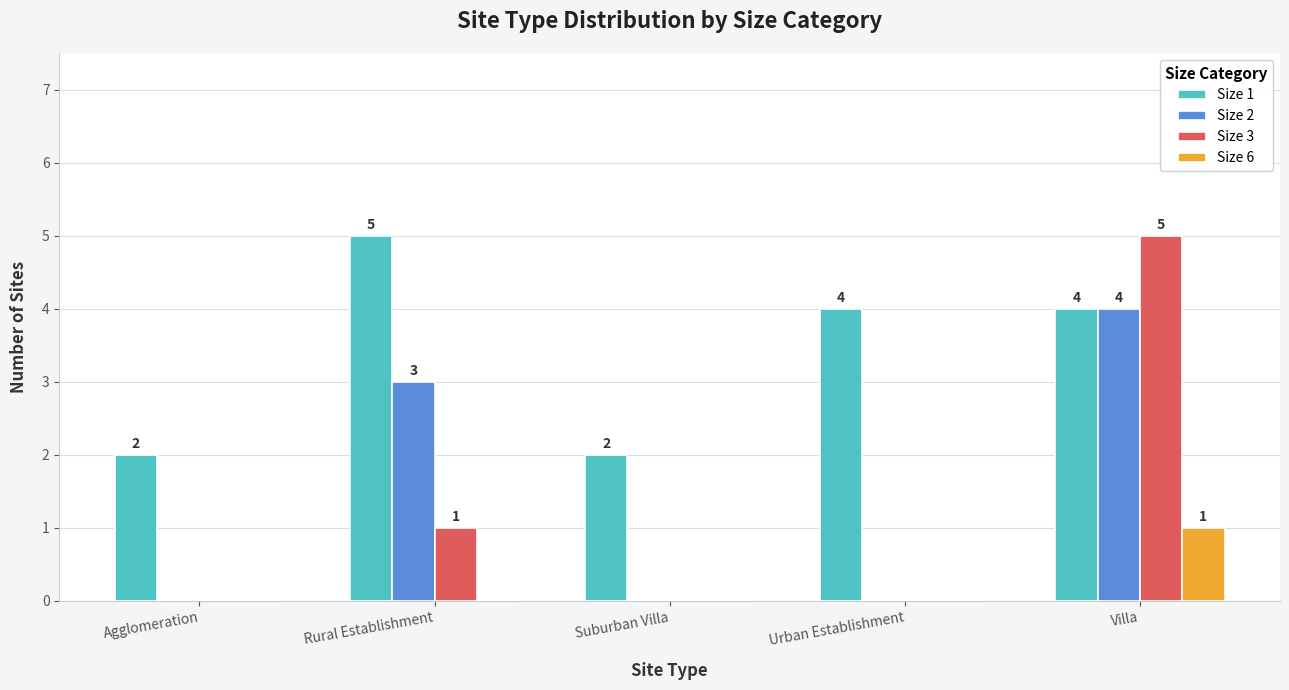

What is the spread (max minus min) of values at Rural Establishment?

5